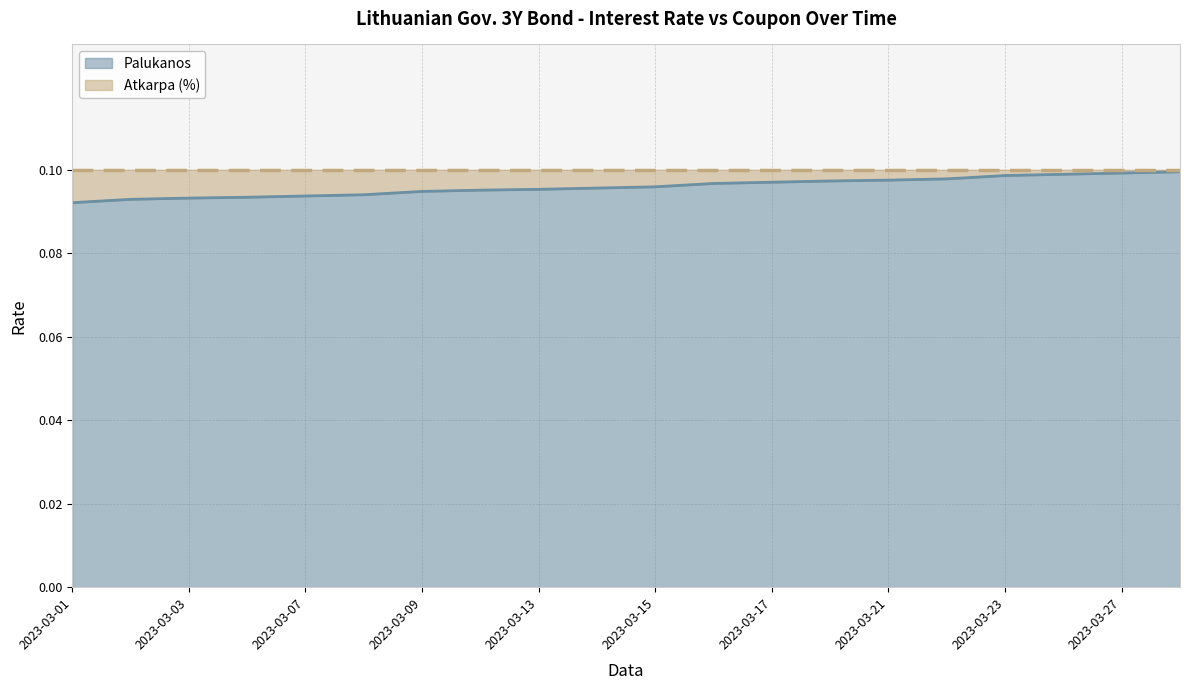

Count the values in the range 0 to 1.

20